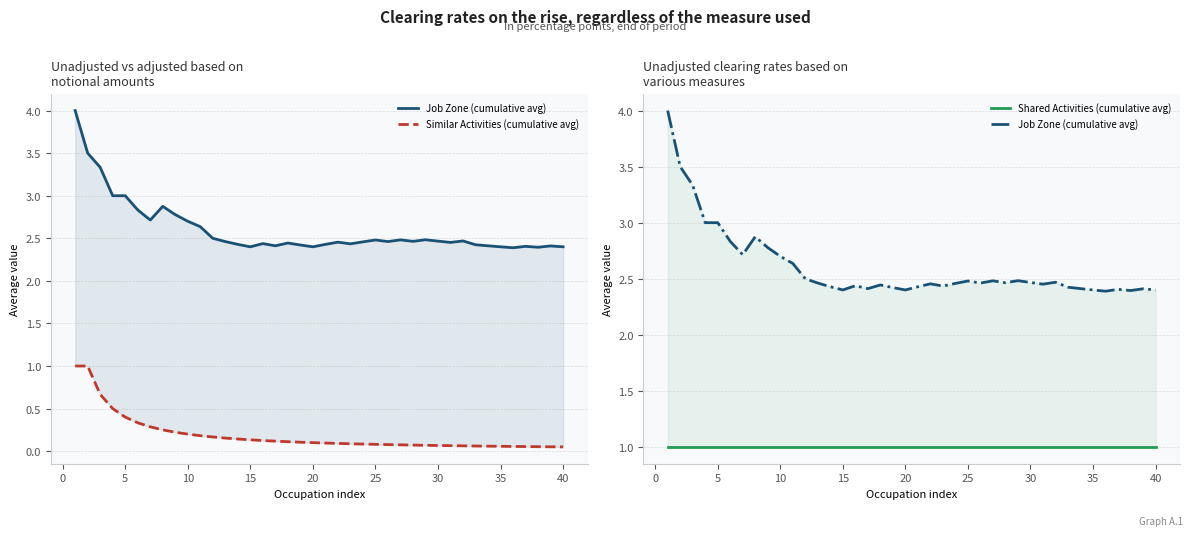

The value of Similar Activities (cumulative avg) at 18 is 0.1. True or false?

False